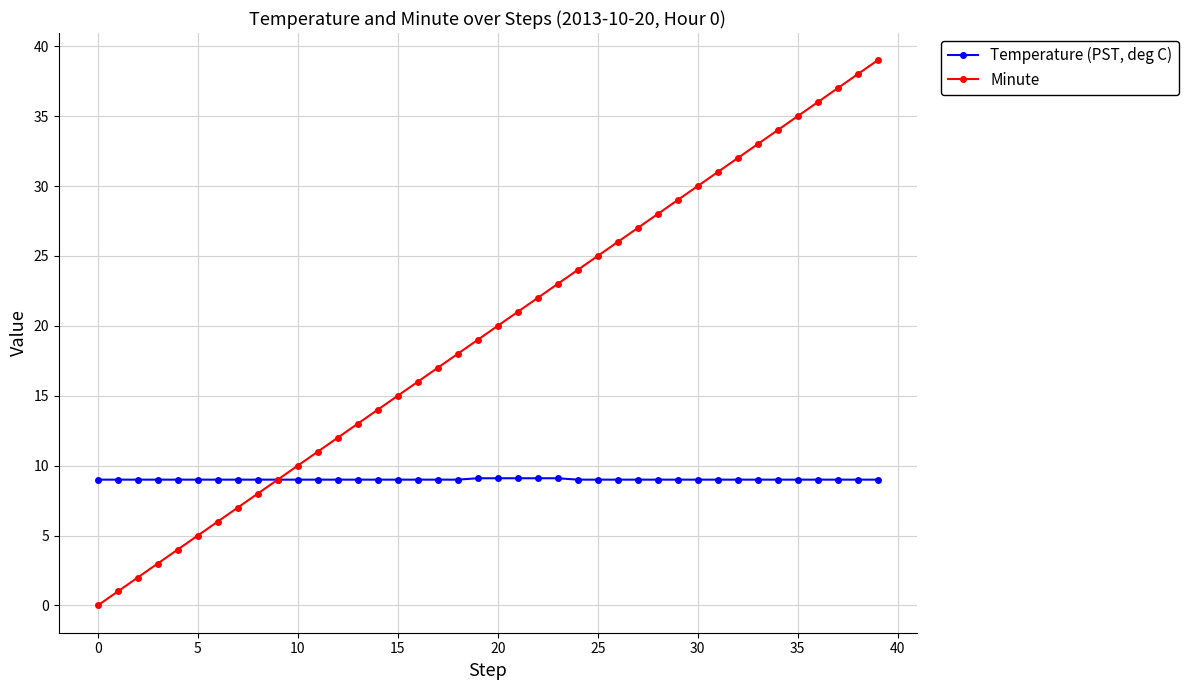

Rank the series by their average value, from lowest to highest.

Temperature (PST, deg C), Minute